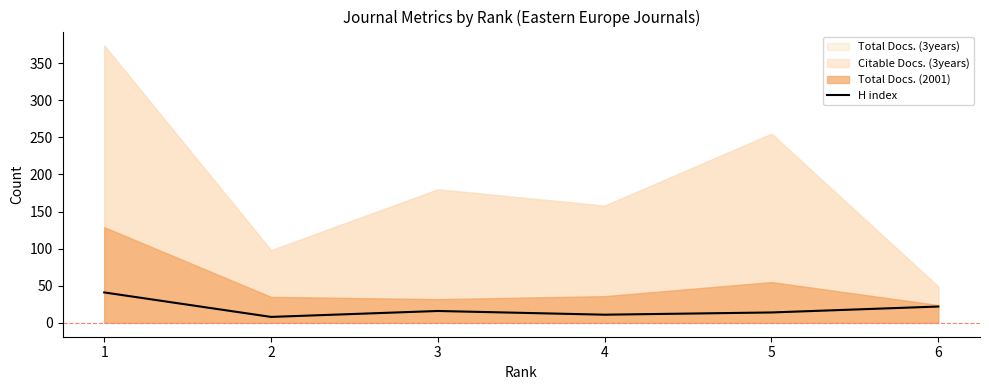

The value of H index at 1 is 67. True or false?

False